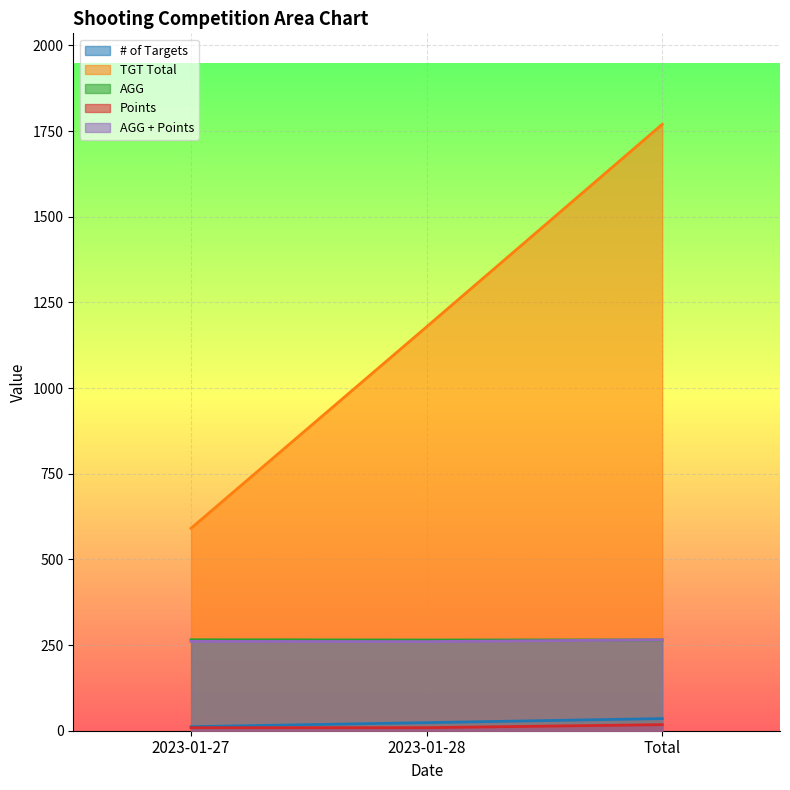

At how many categories does at least one series exceed 12?

3